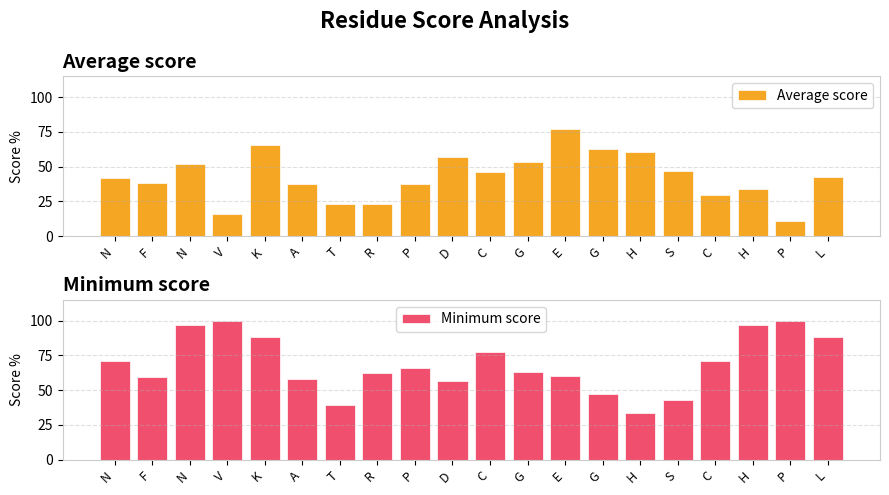

At how many categories does at least one series exceed 71?

10